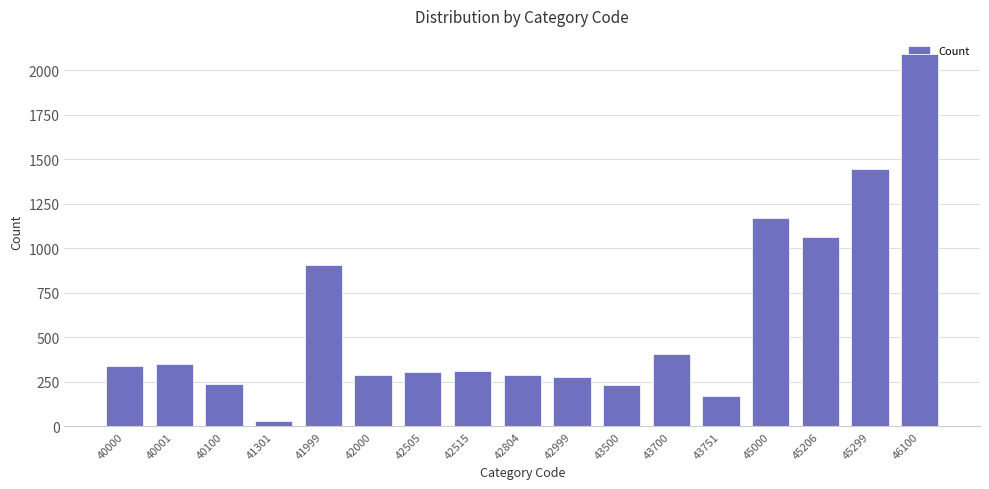

Between 40000 and 40100, which is larger?

40000